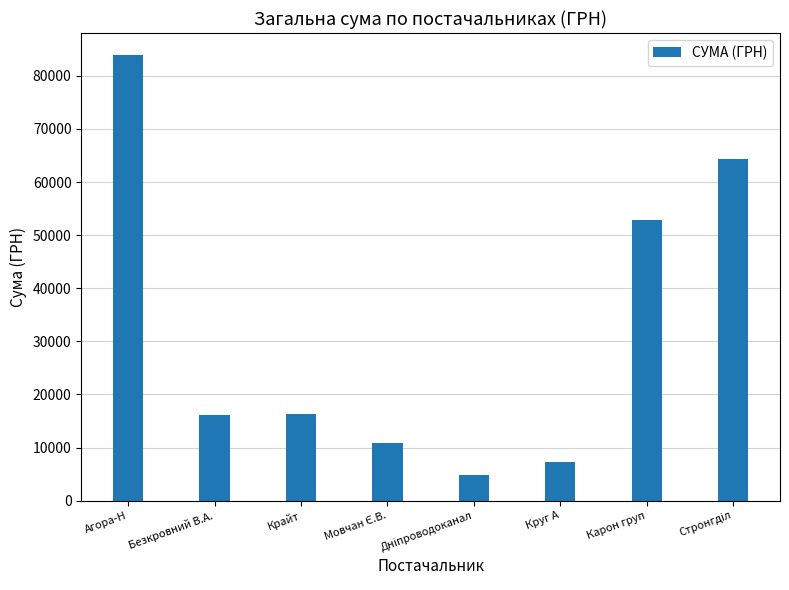

What is the average value?

32038.4